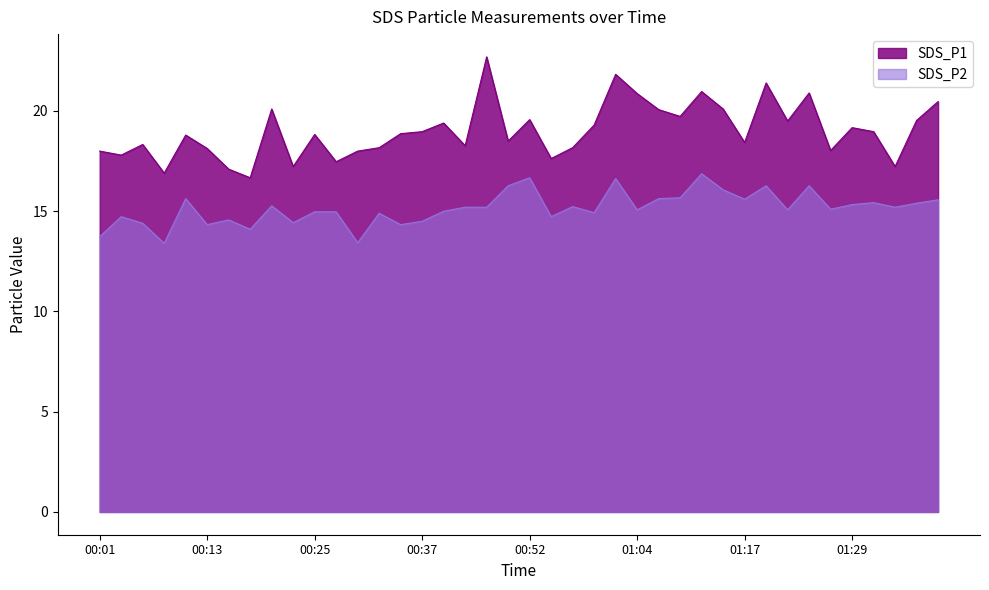

What is the average value of the SDS_P2 series?

15.2